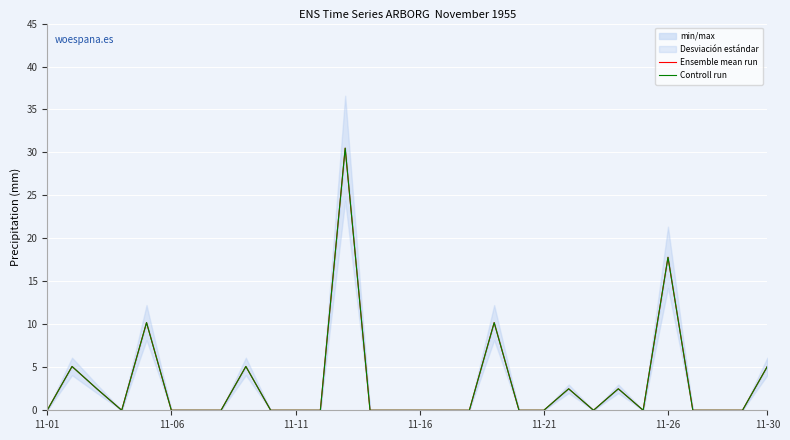

Is it true that Ensemble mean run equals 25.2 at 11-26?

False